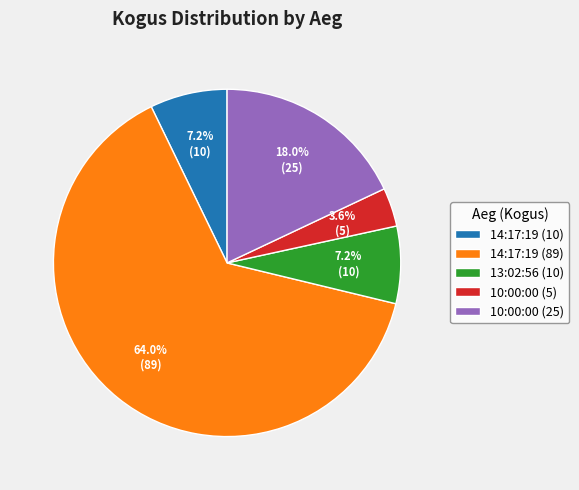

What is the ratio of the value at 14:17:19 (10) to the value at 14:17:19 (89)?

0.1